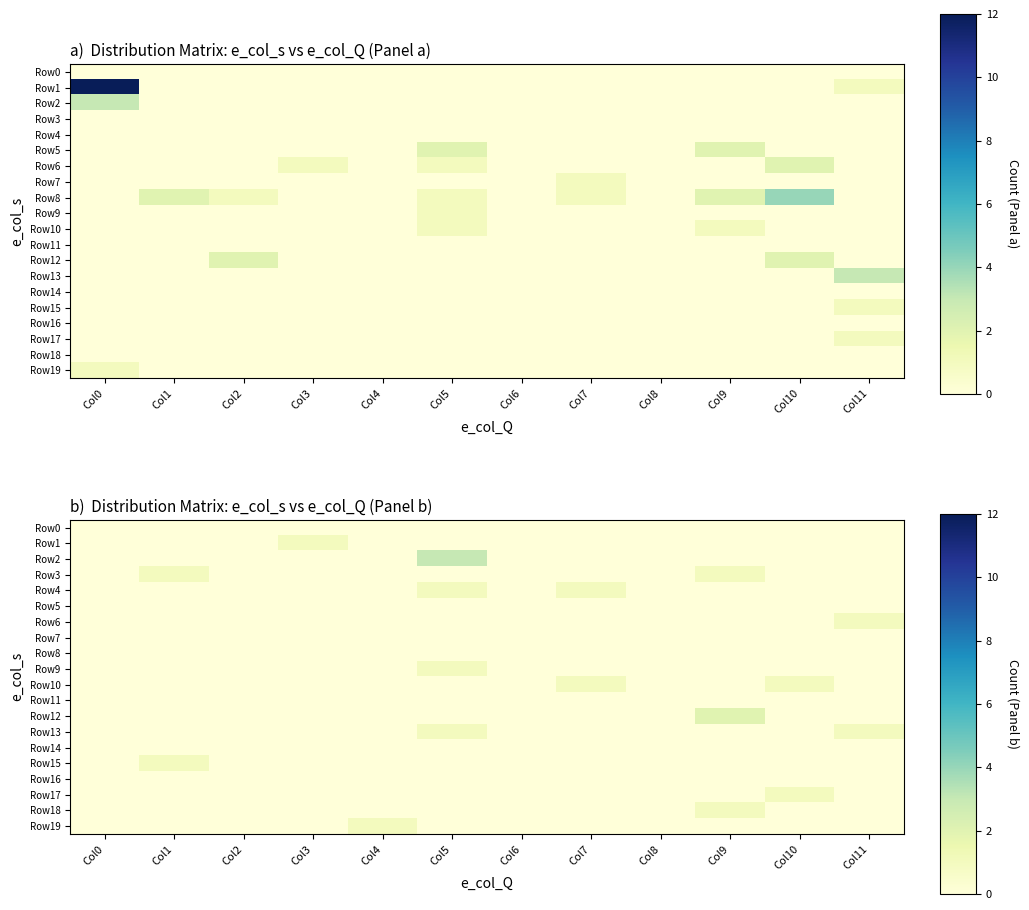

List the labels in order of Row0 value, smallest first.

Col0, Col1, Col2, Col3, Col4, Col5, Col6, Col7, Col8, Col9, Col10, Col11